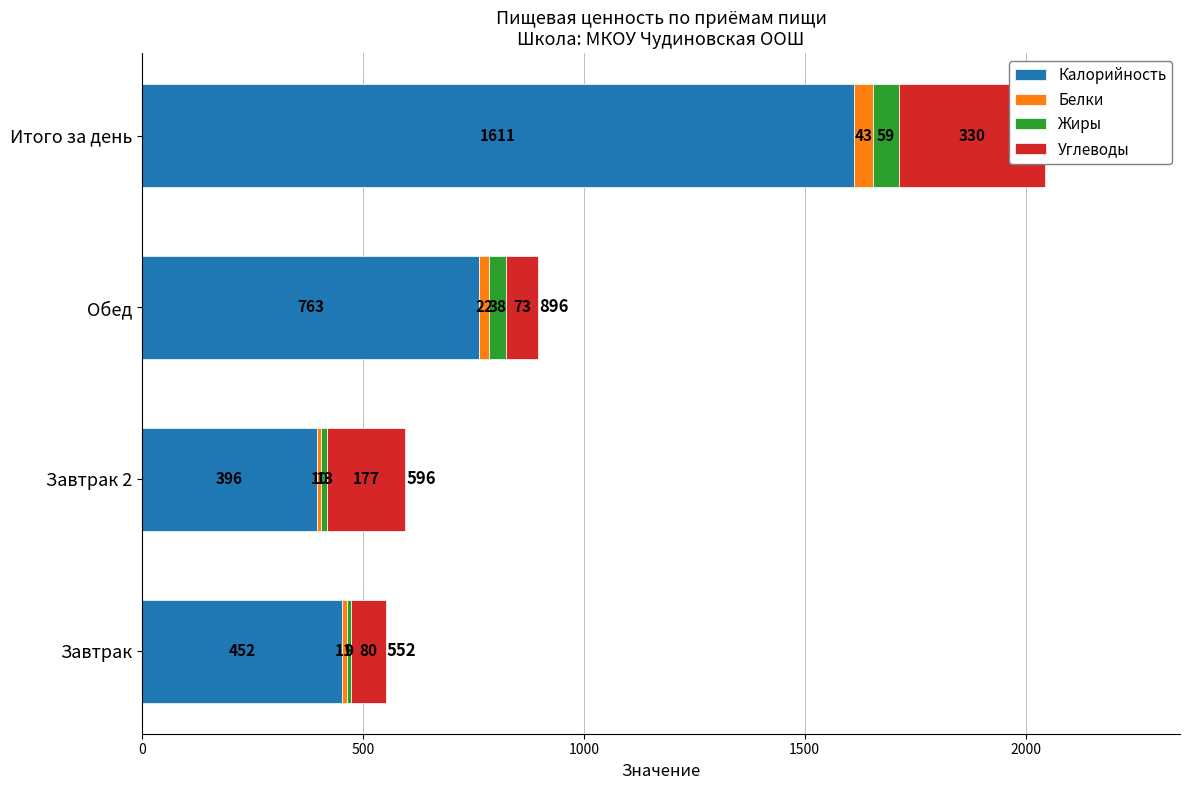

What is the sum of all Белки values?

86